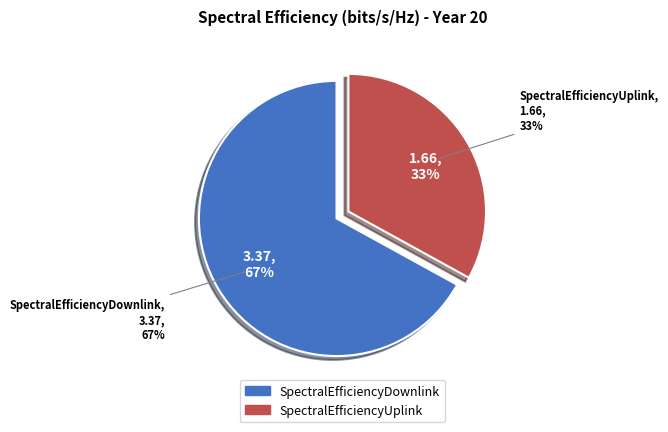

Which slice is the largest?

SpectralEfficiencyDownlink